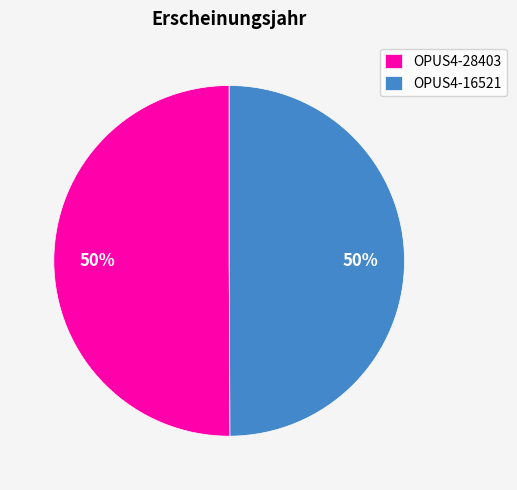

To the nearest percent, what is the combined percentage of OPUS4-28403 and OPUS4-16521?

100%